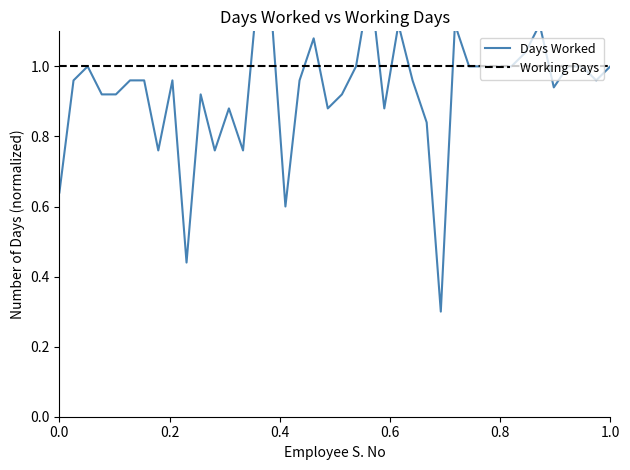

Rank the series by their maximum value, from lowest to highest.

Working Days, Days Worked